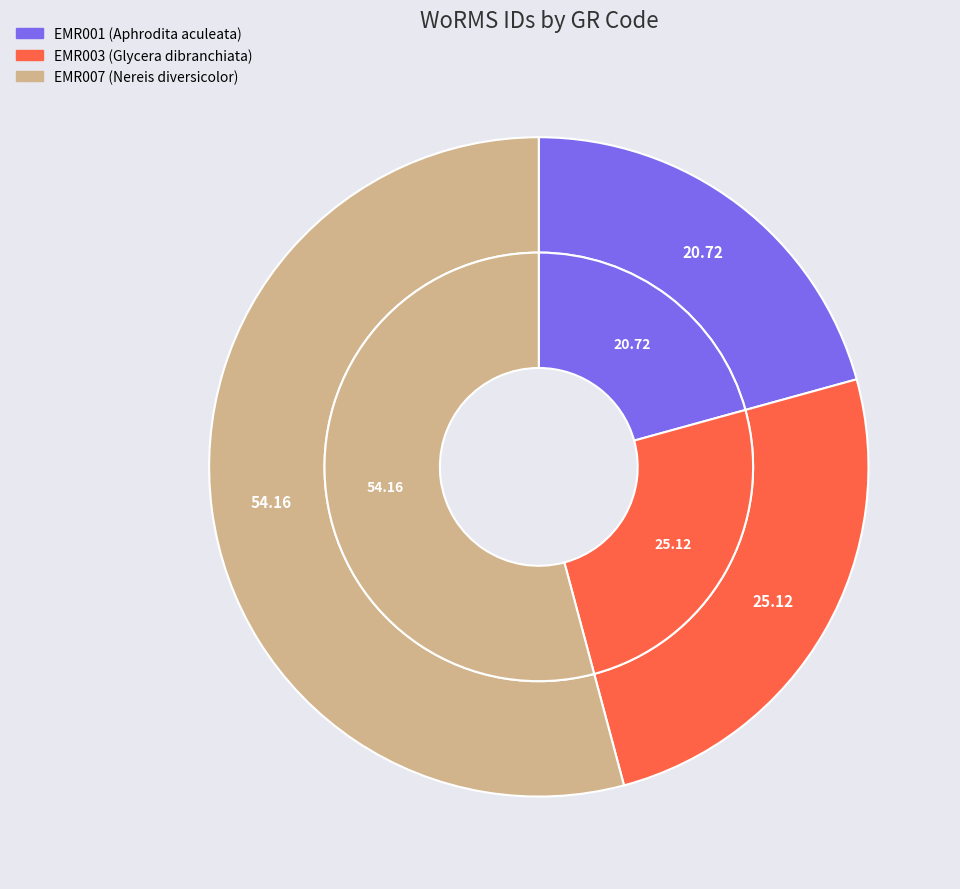

Does EMR003 account for over 50% of the chart?

No